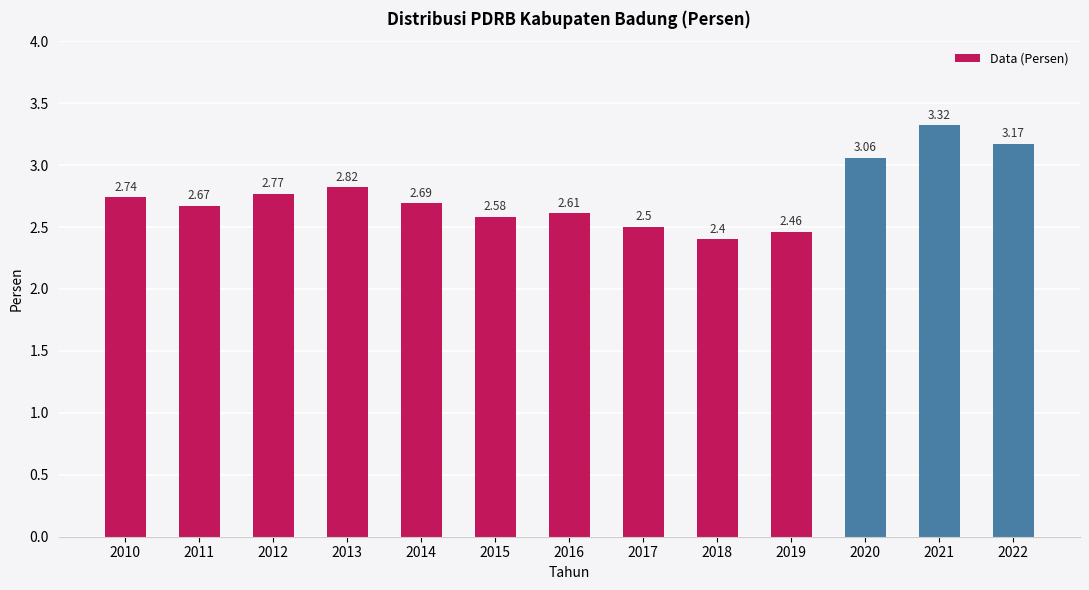

How many series are shown in this chart?

1